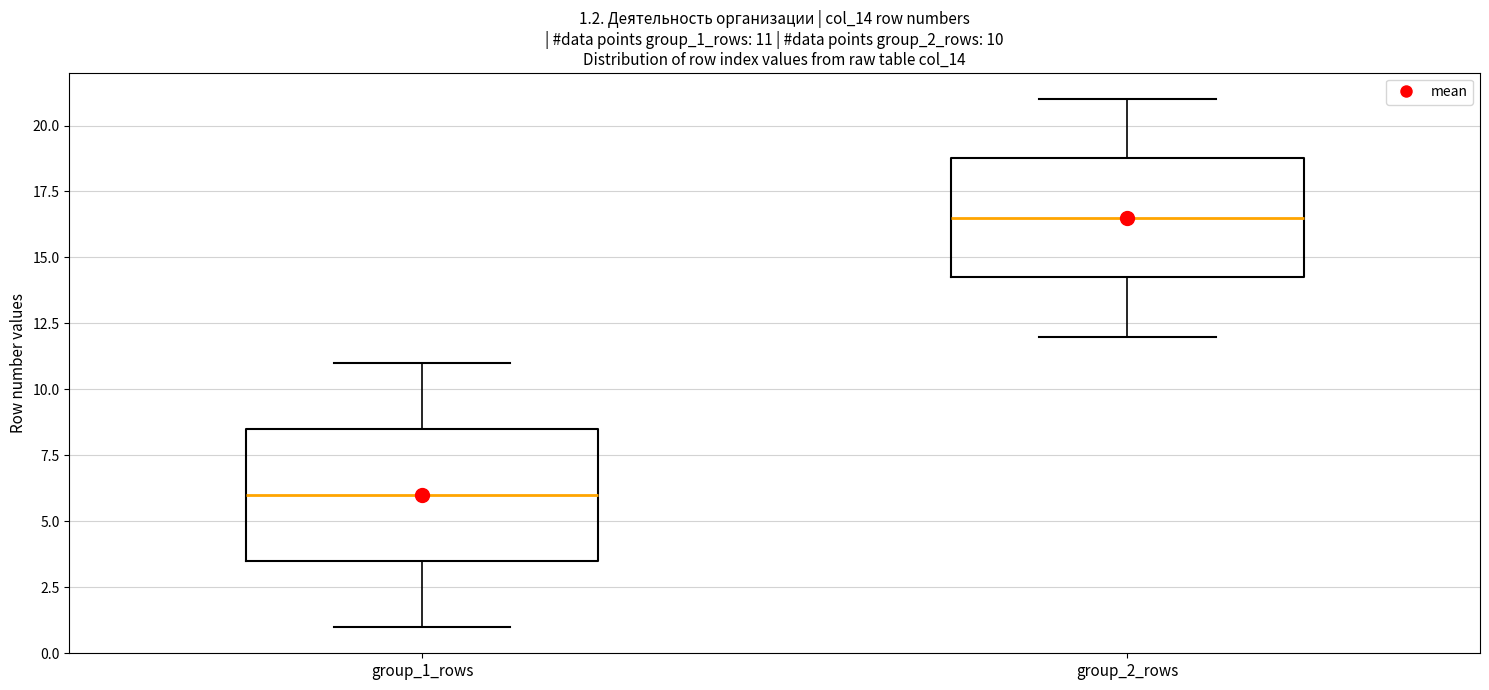

Which box's median line is the lowest?

group_1_rows